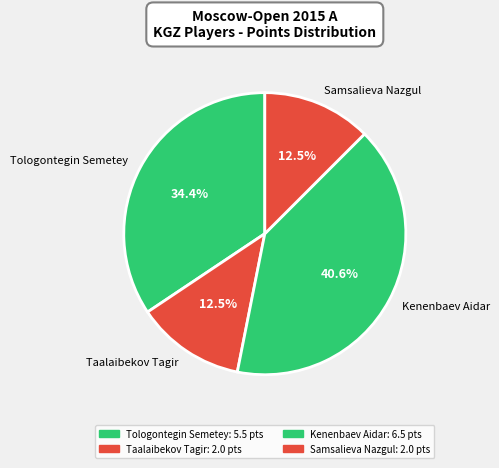

Between Tologontegin Semetey and Samsalieva Nazgul, which is larger?

Tologontegin Semetey